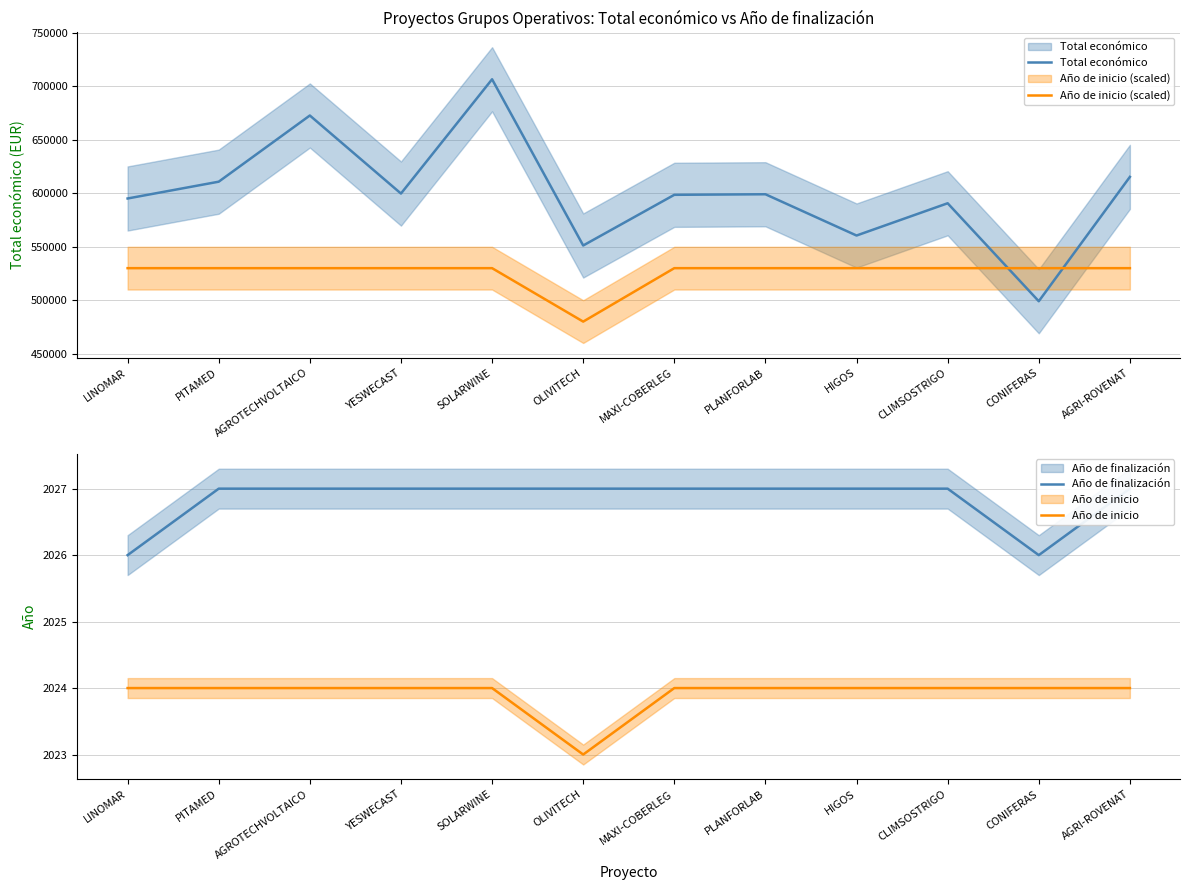

Does the chart display data point markers on the line(s)?

No